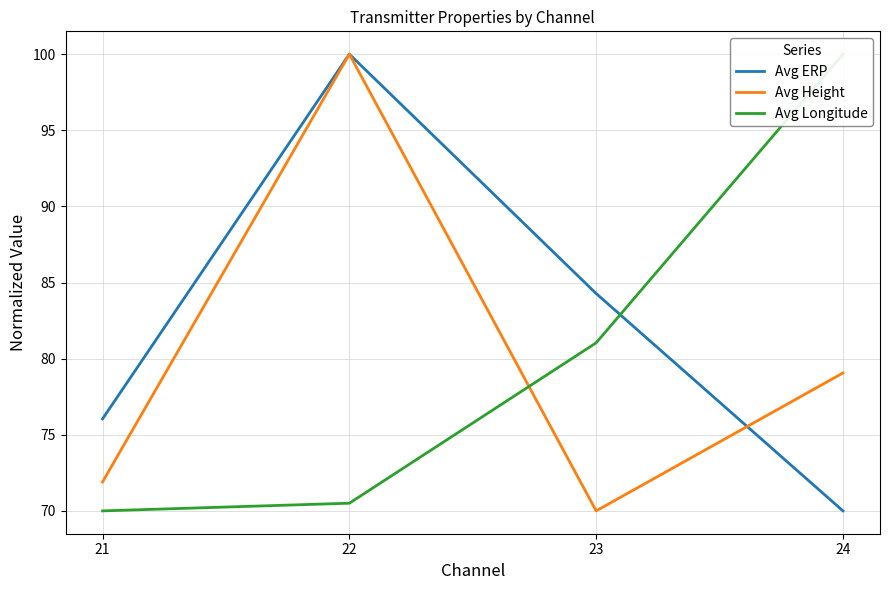

Which series has the largest range (max minus min)?

Avg ERP